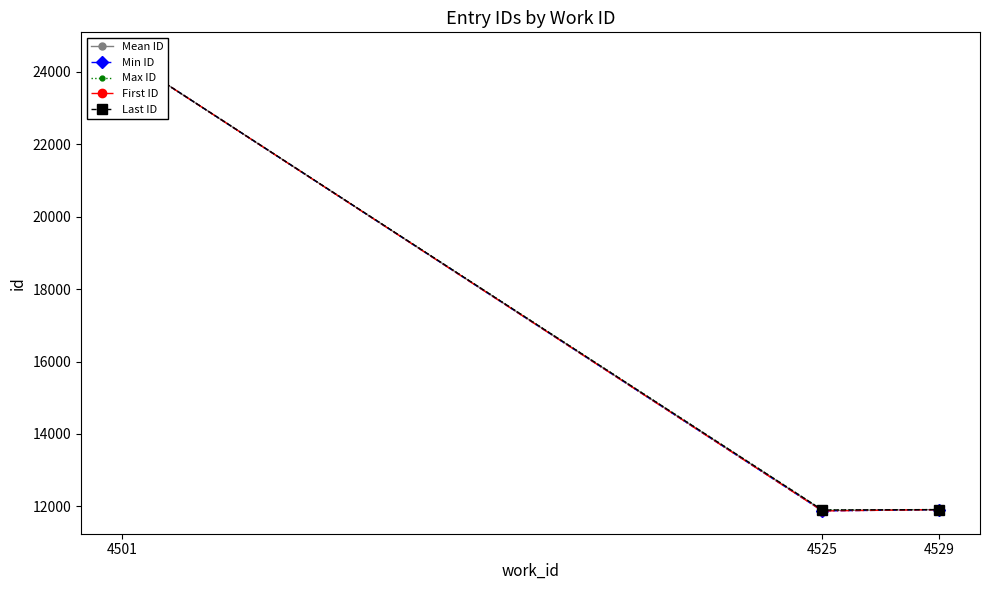

Reading left to right, extract all data points from this chart.

Mean ID: 24460.0	11888.4	11912.5
Min ID: 24460.0	11876.0	11912.0
Max ID: 24460.0	11901.0	11913.0
First ID: 24460.0	11876.0	11912.0
Last ID: 24460.0	11901.0	11913.0